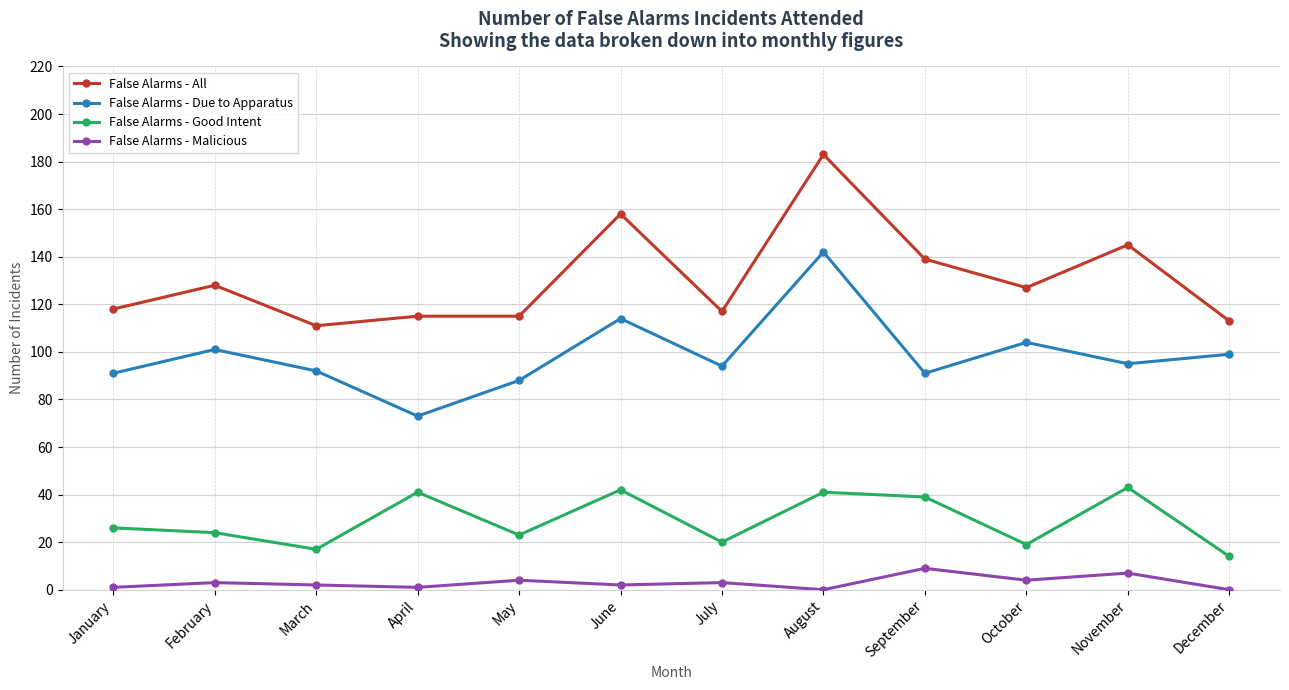

The value of False Alarms - Malicious at August is 0. True or false?

True